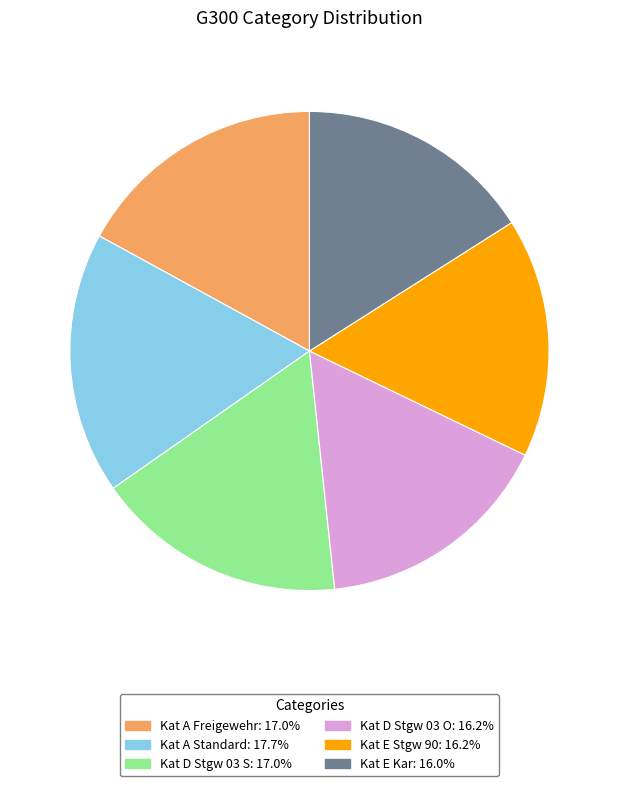

Approximately how many times larger is the value at Kat E Stgw 90 compared to Kat A Freigewehr?

0.9